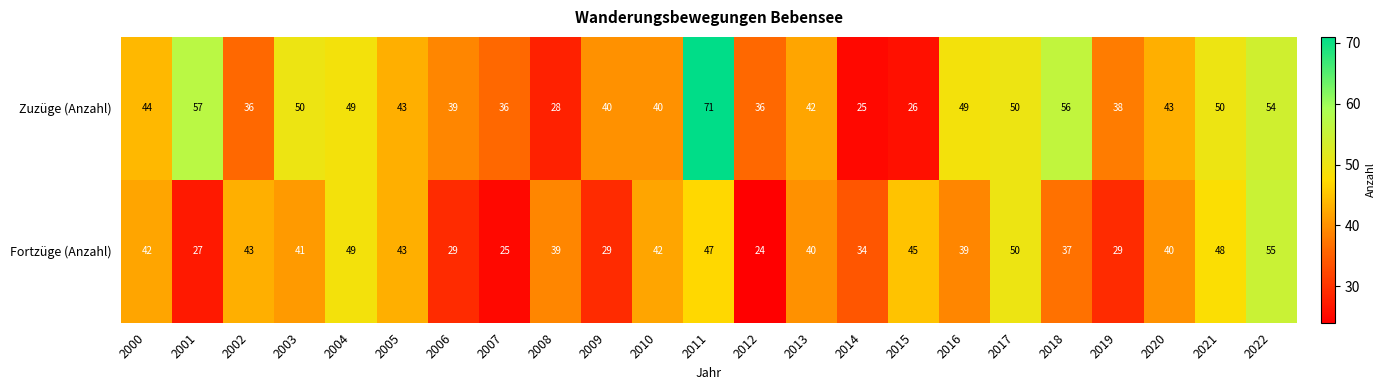

Rank the series by their average value, from lowest to highest.

Fortzüge (Anzahl), Zuzüge (Anzahl)